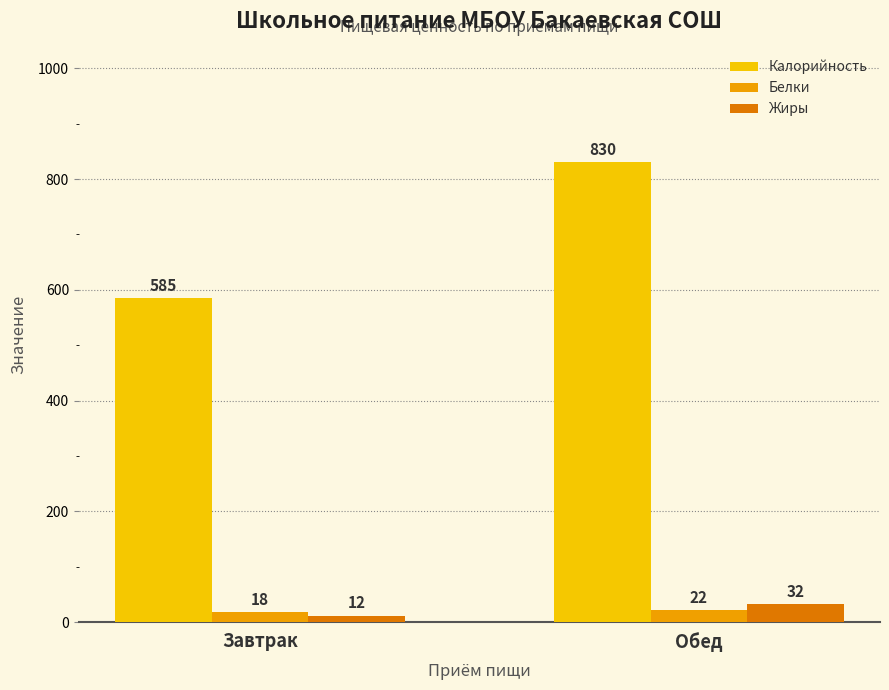

Reading left to right, transcribe all the data shown in this chart.

Калорийность: Завтрак=585	Обед=830
Белки: Завтрак=18	Обед=22
Жиры: Завтрак=12	Обед=32